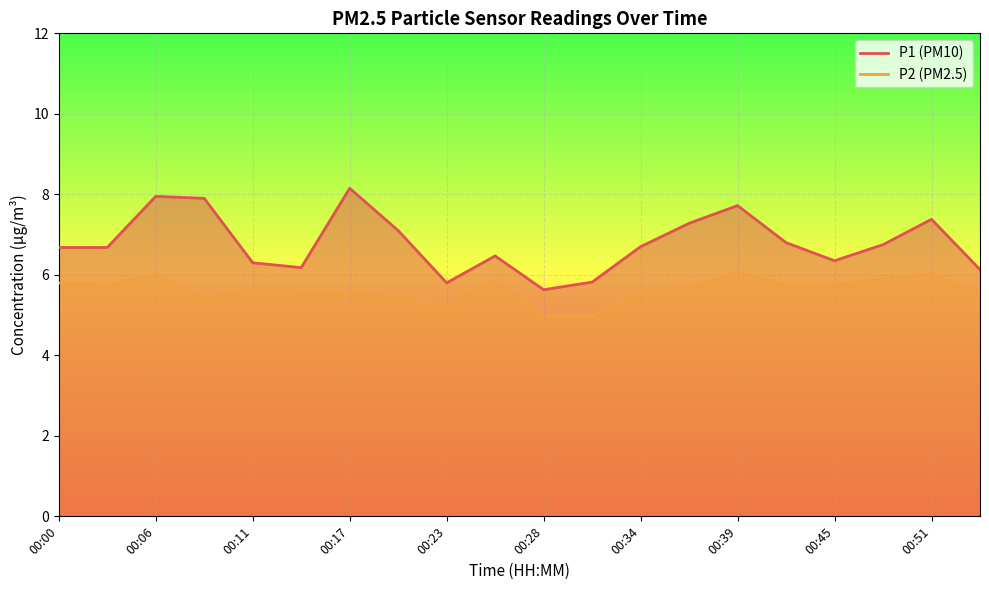

Rank the series by their maximum value, from highest to lowest.

P1, P2